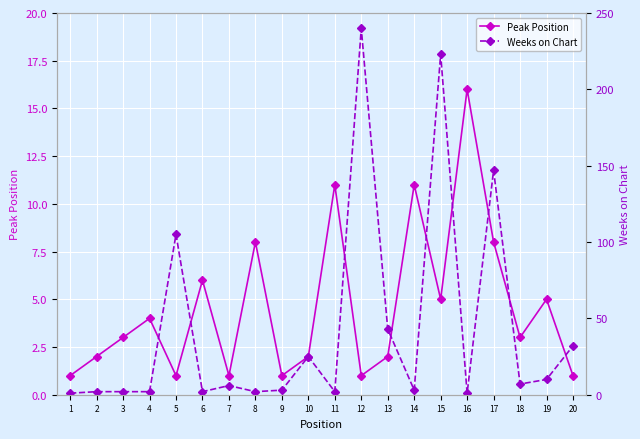

At which category does Peak Position reach its first local valley?

5